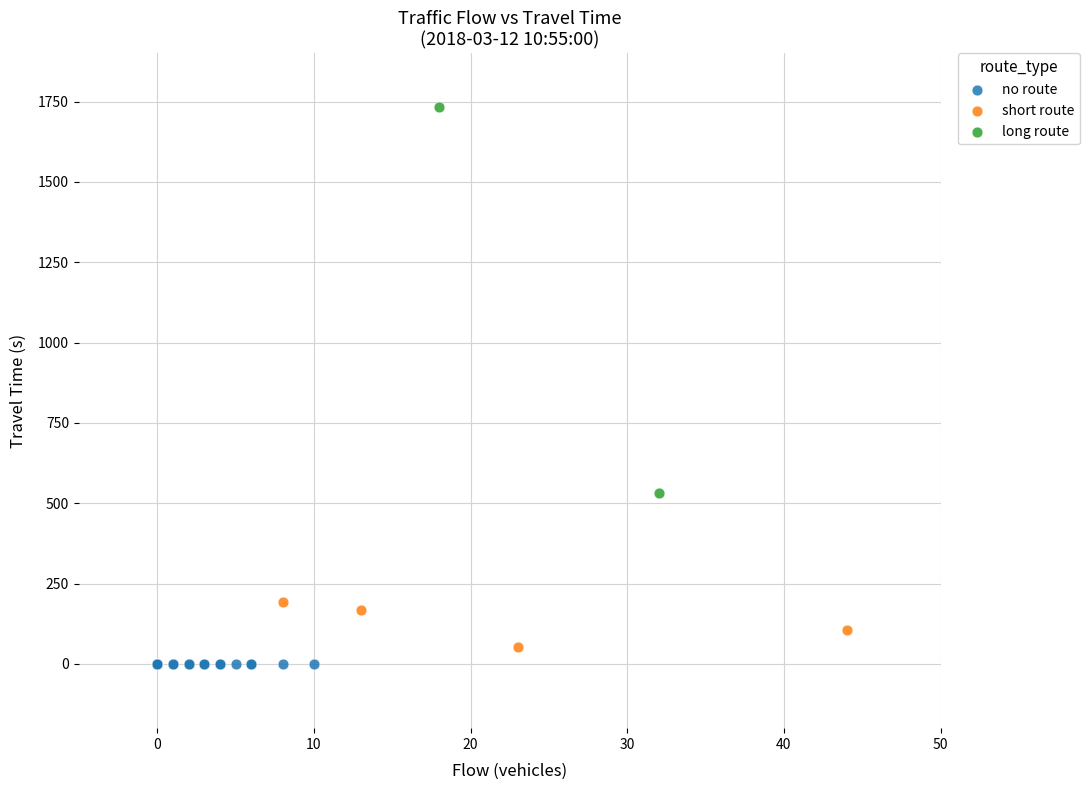

Which series reaches the maximum Y coordinate?

long route